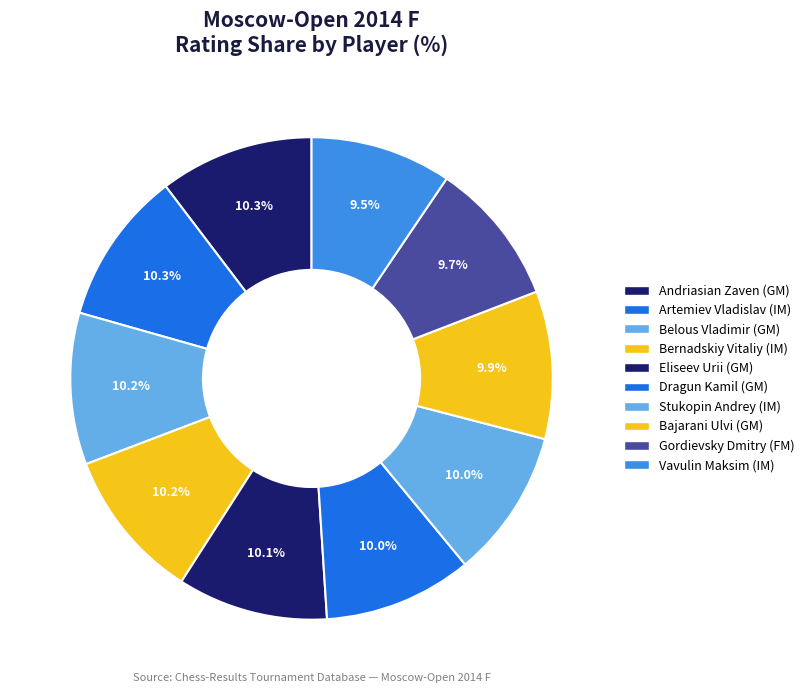

To the nearest percent, what portion does Bernadskiy Vitaliy (IM) represent?

10%